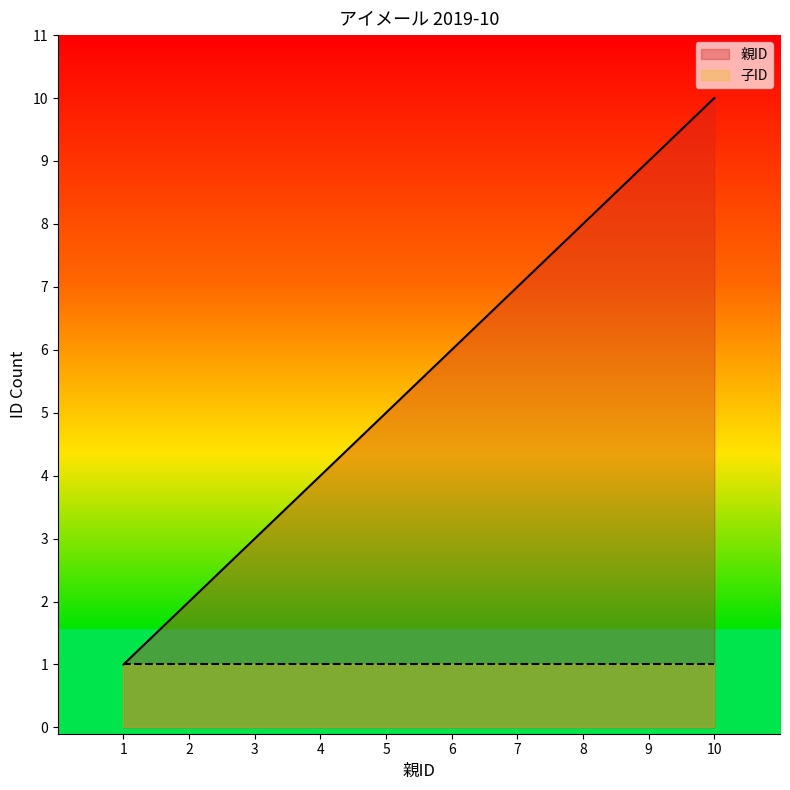

Between 7 and 4, which is larger?

7